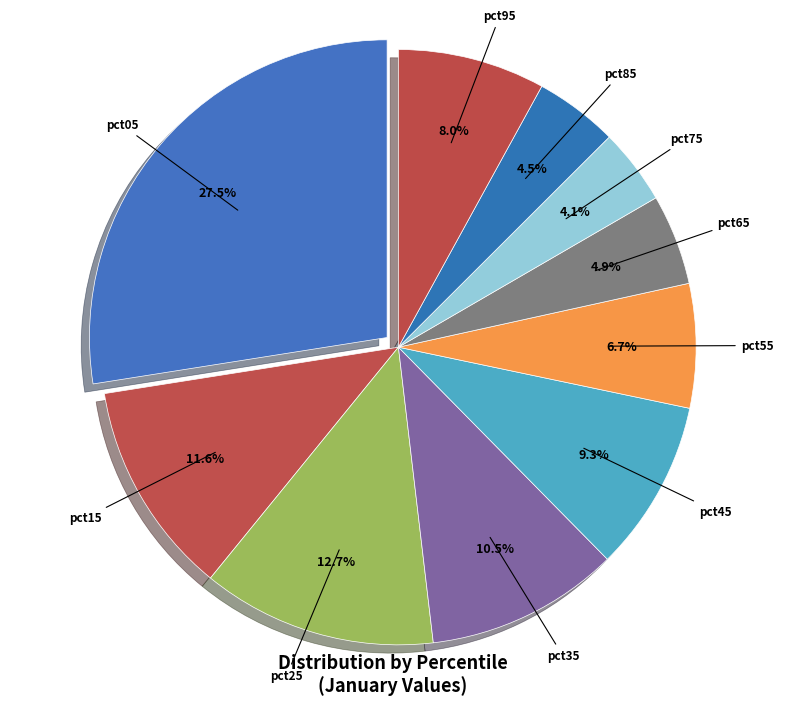

The pct25 slice represents 13% of the pie. True or false?

True